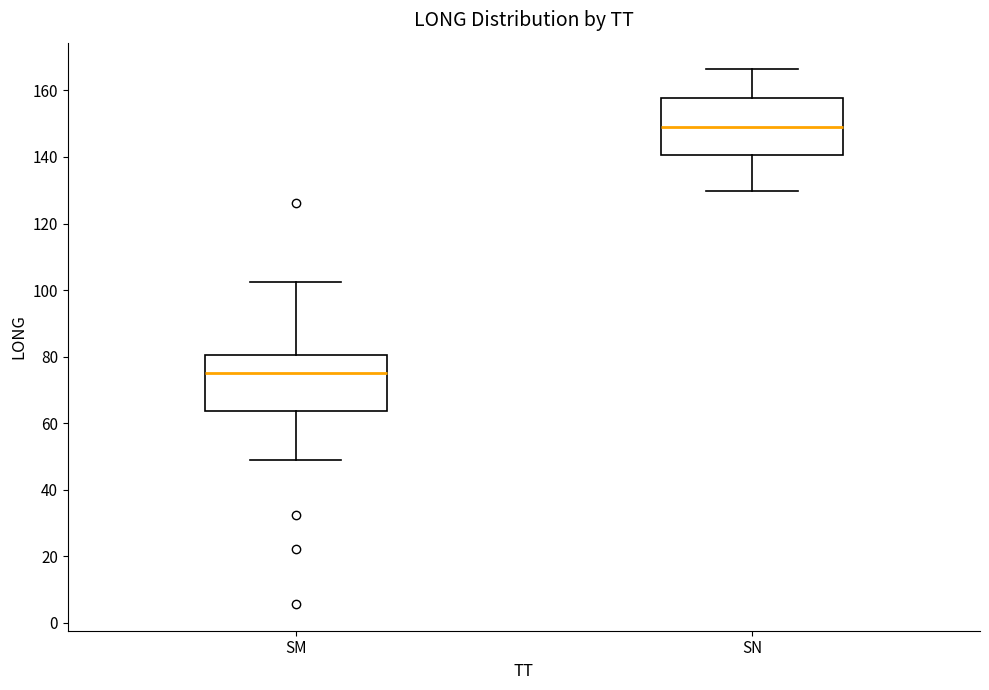

Where does the upper whisker of the box for SN end on the y-axis? The values are not printed on the chart, so give them approximately, as read against the axis.

166